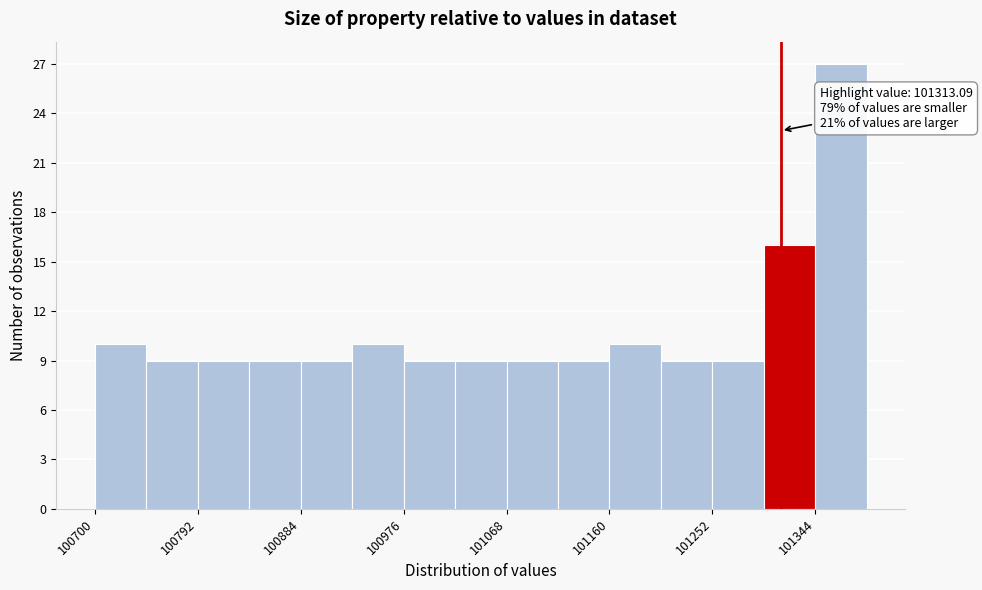

Which range on the x-axis has the tallest bar?

101340 to 101390